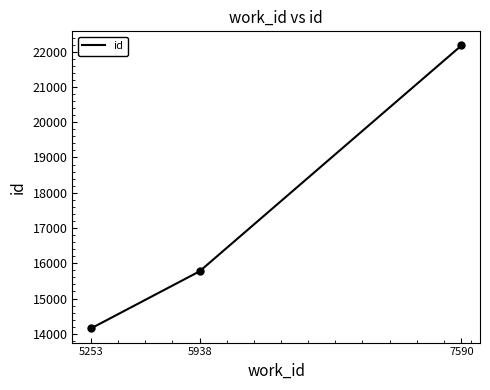

What is the sum of the values at 7590 and 5253?

36328